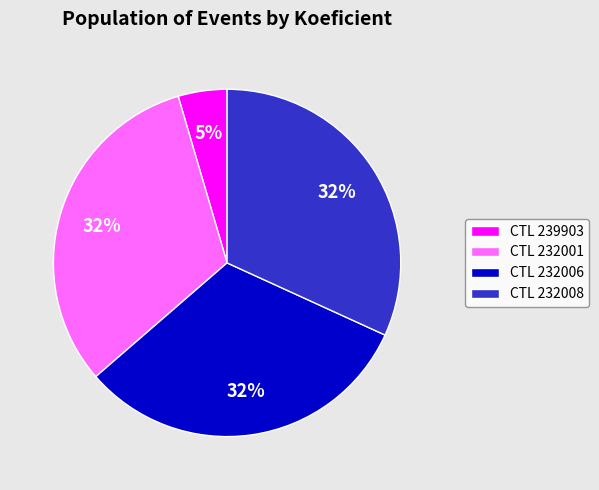

To the nearest percent, what is the difference between the largest and smallest slice percentages?

27%